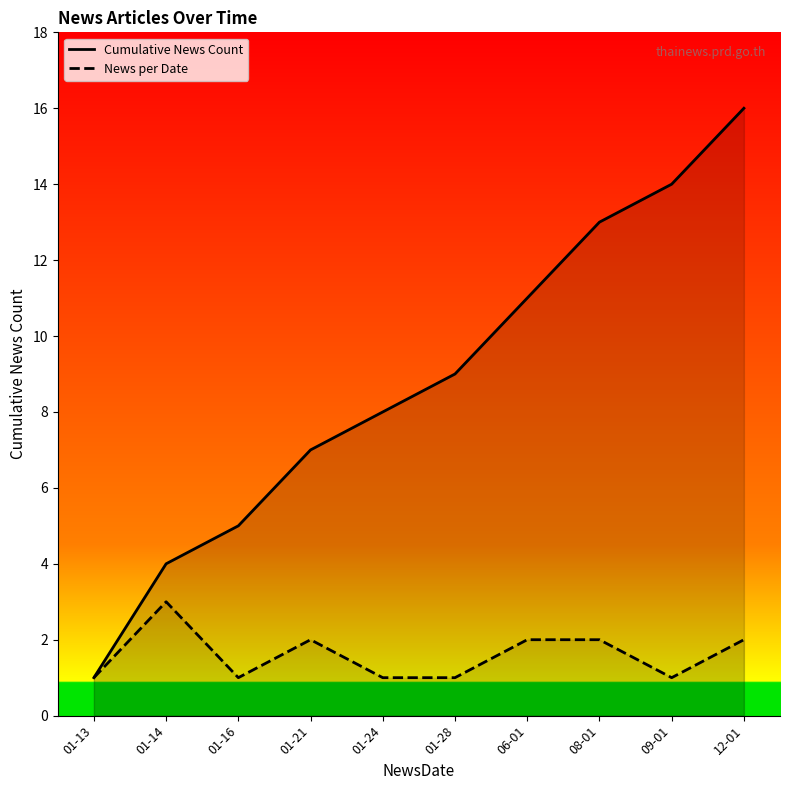

Reading right to left, extract all data points from this chart.

Cumulative News Count: 16	14	13	11	9	8	7	5	4	1
News per Date: 2	1	2	2	1	1	2	1	3	1